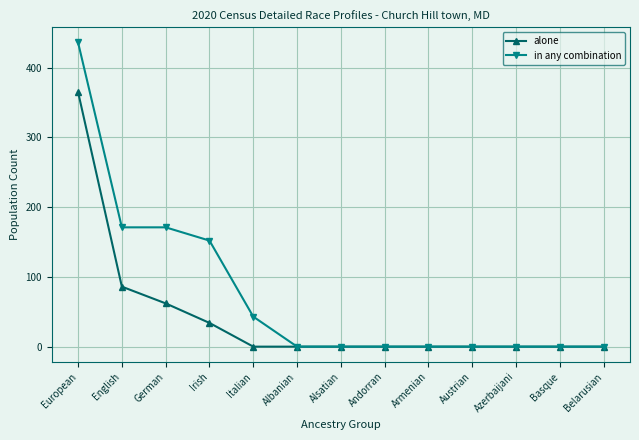

How many data points does each series have?

13